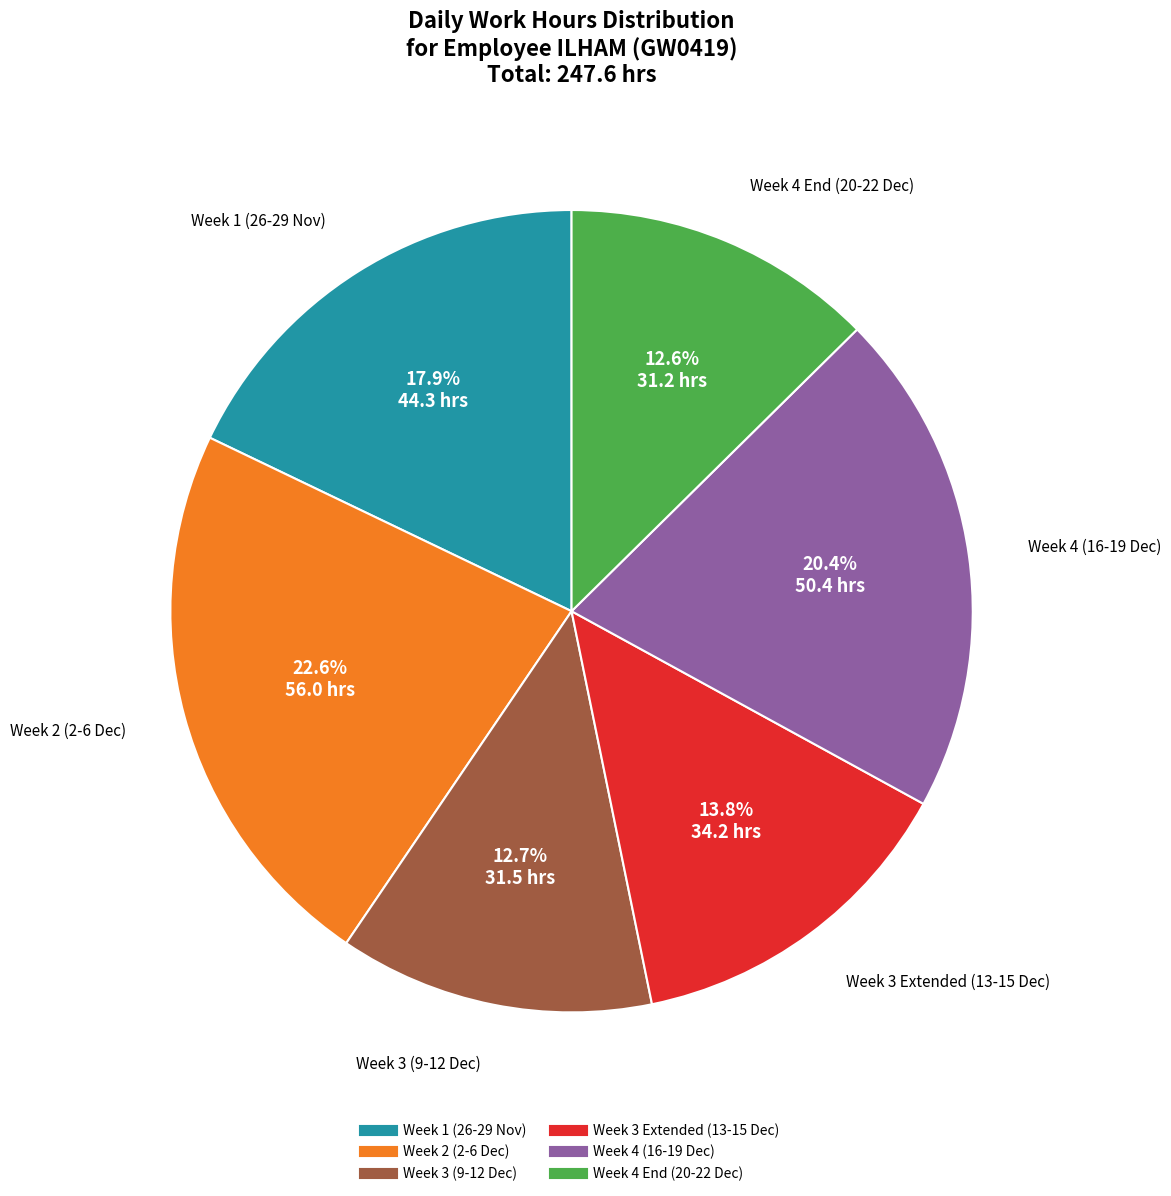

How many slices are in this pie chart?

6